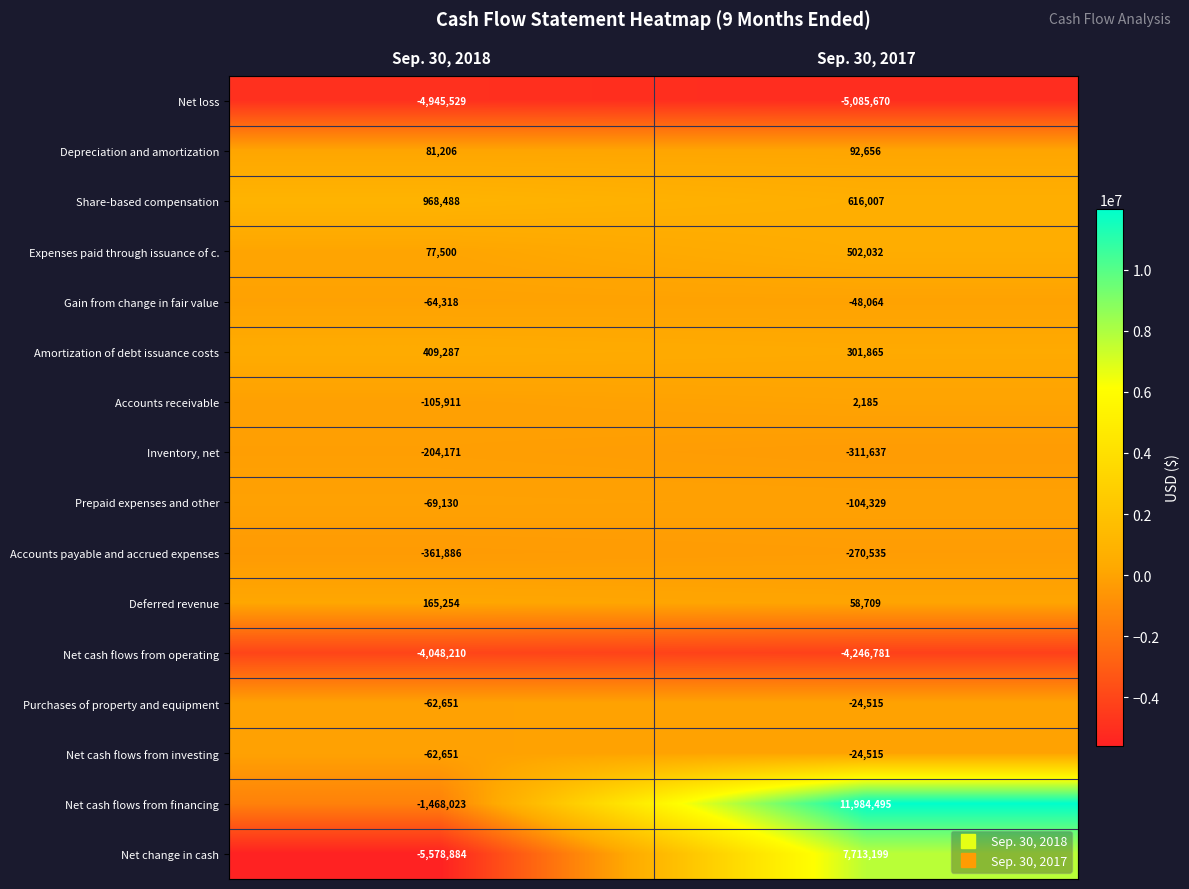

What is the difference between the Share-based compensation values at Sep. 30, 2017 and Sep. 30, 2018?

352481